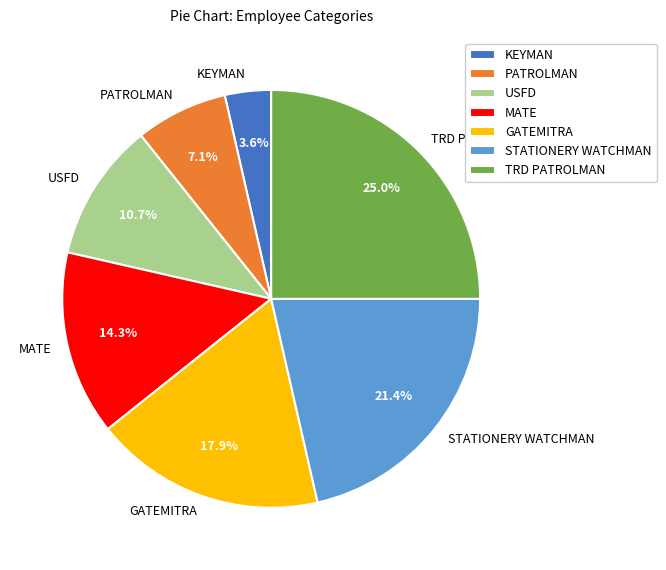

How many slices are in this pie chart?

7